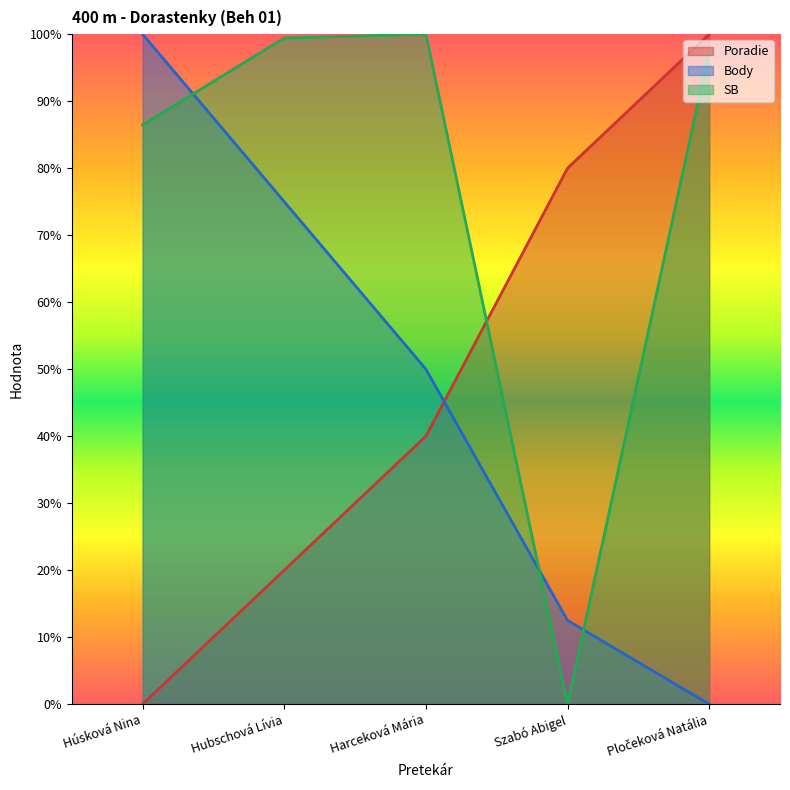

Which category has the lowest value in the Body series?

Pločeková Natália